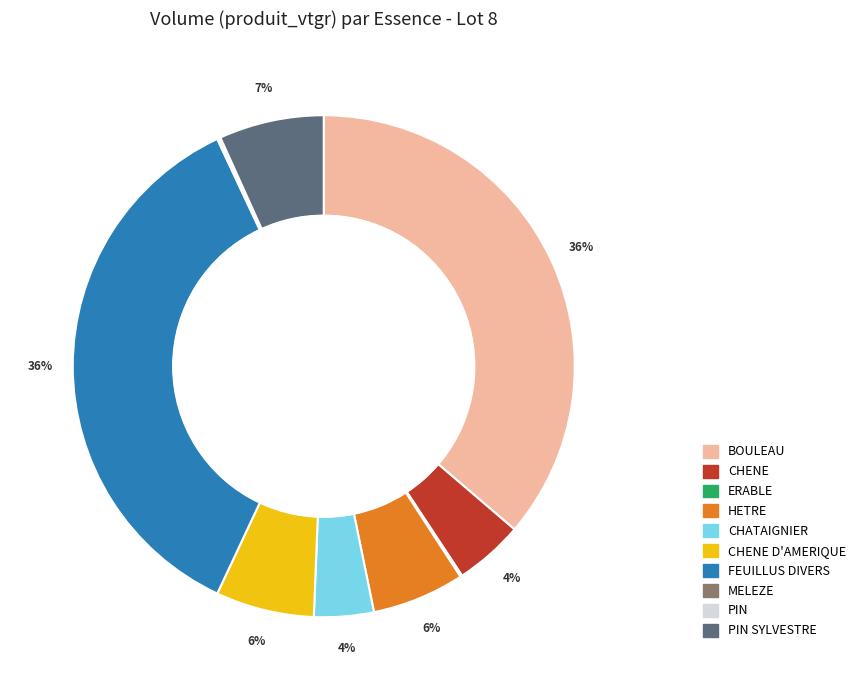

Is there a majority slice in this chart?

No